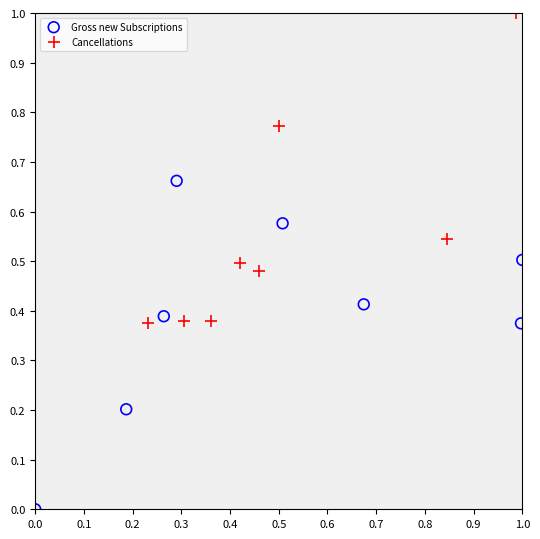

What are all the series names shown in the legend?

Gross new Subscriptions, Cancellations